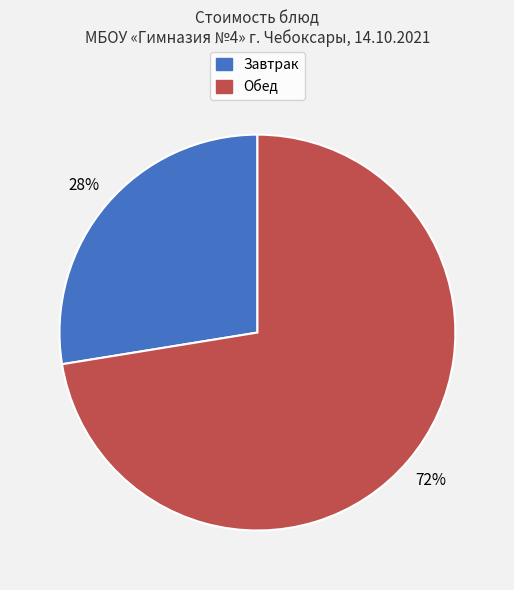

Count the number of slices in the pie.

2